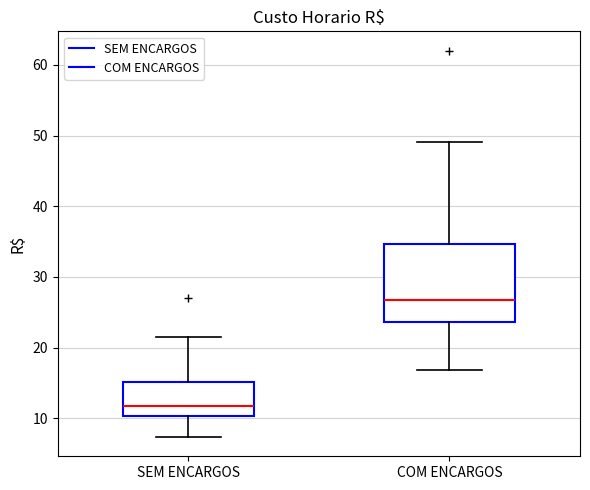

Comparing the boxes themselves (not the whiskers), which one is the tallest?

COM ENCARGOS